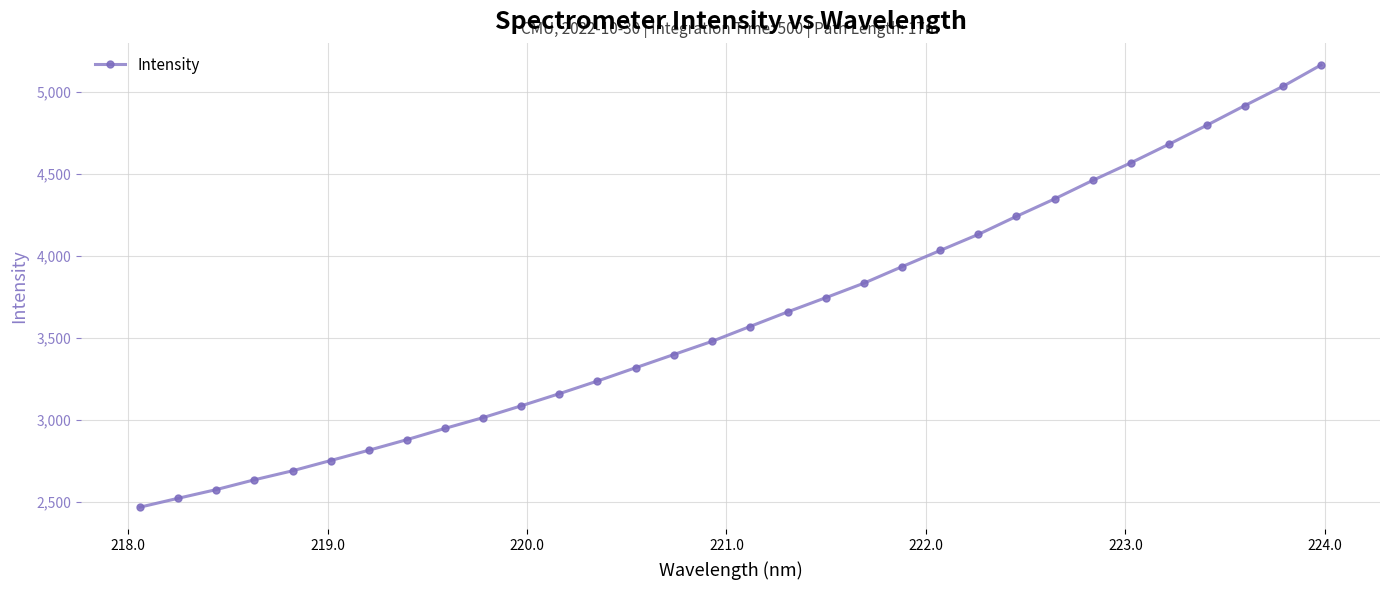

What is the sum of all values?

116107.4